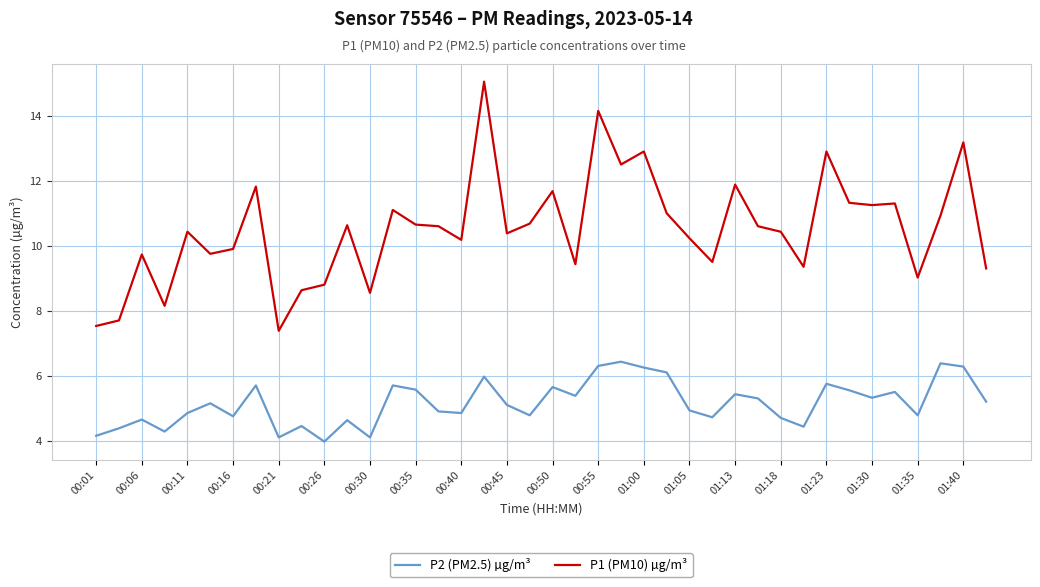

What is the average value of the P2 (PM2.5) µg/m³ series?

5.2